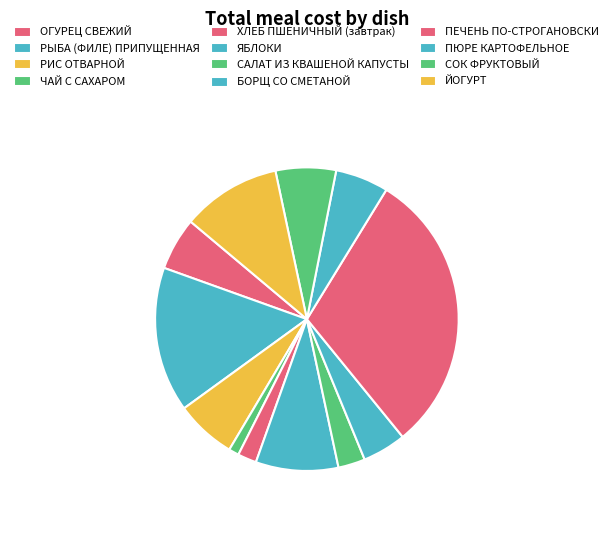

What is the change in value from ОГУРЕЦ СВЕЖИЙ to ПЕЧЕНЬ ПО-СТРОГАНОВСКИ?

+44.8